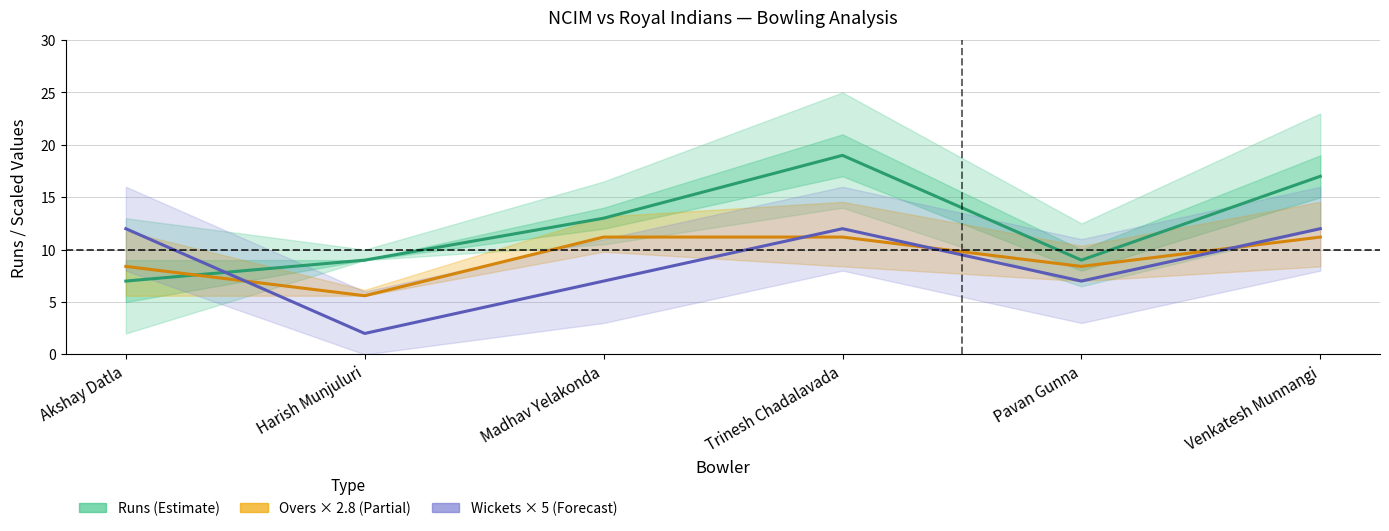

How many interior local valleys does the Wickets × 5 (Forecast) series have?

2